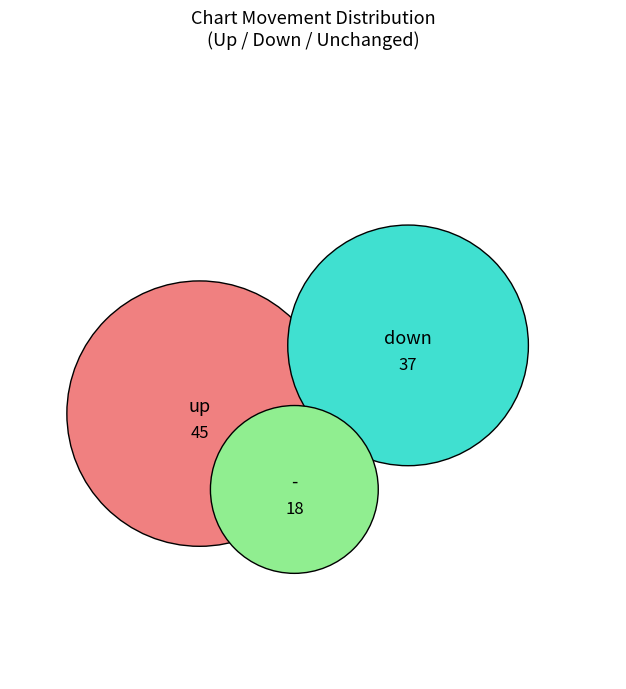

Rank the categories by value from lowest to highest.

-, down, up